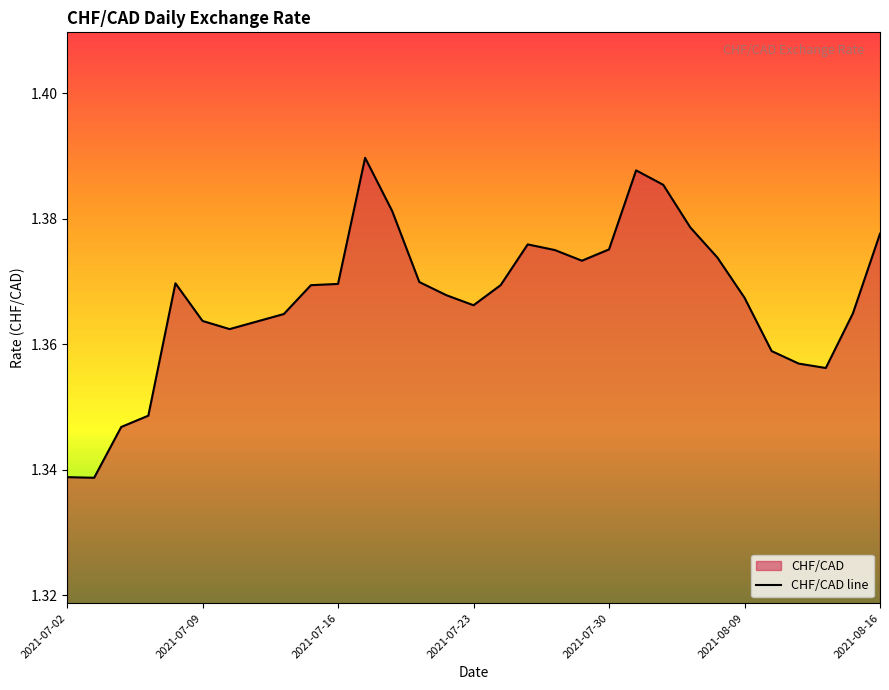

What is the ratio of the value at 2021-07-21 to the value at 2021-07-13?

1.0